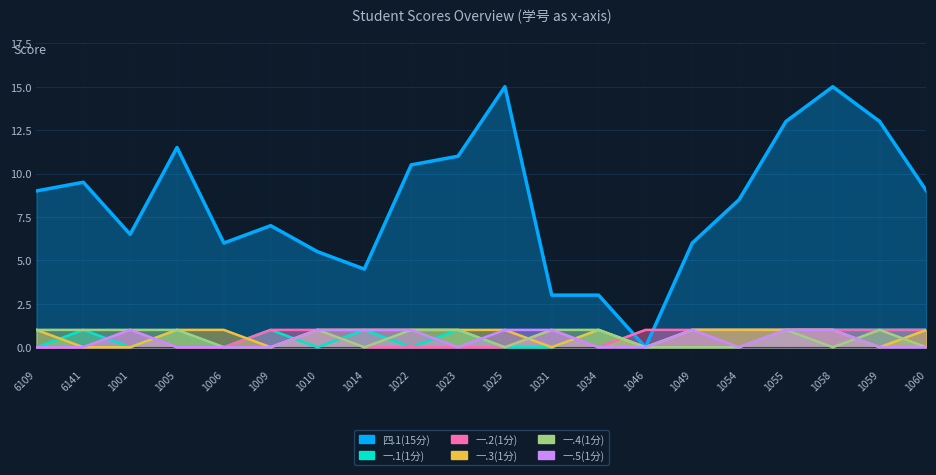

Reading left to right, extract all data points from this chart.

四.1(15分): 6109=9.0	6141=9.5	1001=6.5	1005=11.5	1006=6.0	1009=7.0	1010=5.5	1014=4.5	1022=10.5	1023=11.0	1025=15.0	1031=3.0	1034=3.0	1046=0.0	1049=6.0	1054=8.5	1055=13.0	1058=15.0	1059=13.0	1060=9.0
一.1(1分): 6109=0.0	6141=1.0	1001=0.0	1005=1.0	1006=0.0	1009=1.0	1010=0.0	1014=1.0	1022=0.0	1023=1.0	1025=0.0	1031=0.0	1034=1.0	1046=0.0	1049=1.0	1054=1.0	1055=1.0	1058=1.0	1059=1.0	1060=1.0
一.2(1分): 6109=0.0	6141=0.0	1001=1.0	1005=0.0	1006=0.0	1009=1.0	1010=1.0	1014=0.0	1022=0.0	1023=0.0	1025=0.0	1031=1.0	1034=0.0	1046=1.0	1049=1.0	1054=1.0	1055=1.0	1058=1.0	1059=1.0	1060=1.0
一.3(1分): 6109=1.0	6141=0.0	1001=0.0	1005=1.0	1006=1.0	1009=0.0	1010=1.0	1014=1.0	1022=1.0	1023=1.0	1025=1.0	1031=0.0	1034=1.0	1046=0.0	1049=1.0	1054=1.0	1055=1.0	1058=1.0	1059=0.0	1060=1.0
一.4(1分): 6109=1.0	6141=1.0	1001=1.0	1005=1.0	1006=0.0	1009=0.0	1010=1.0	1014=0.0	1022=1.0	1023=1.0	1025=0.0	1031=1.0	1034=1.0	1046=0.0	1049=0.0	1054=0.0	1055=1.0	1058=0.0	1059=1.0	1060=0.0
一.5(1分): 6109=0.0	6141=0.0	1001=1.0	1005=0.0	1006=0.0	1009=0.0	1010=1.0	1014=1.0	1022=1.0	1023=0.0	1025=1.0	1031=1.0	1034=0.0	1046=0.0	1049=1.0	1054=0.0	1055=1.0	1058=1.0	1059=0.0	1060=0.0